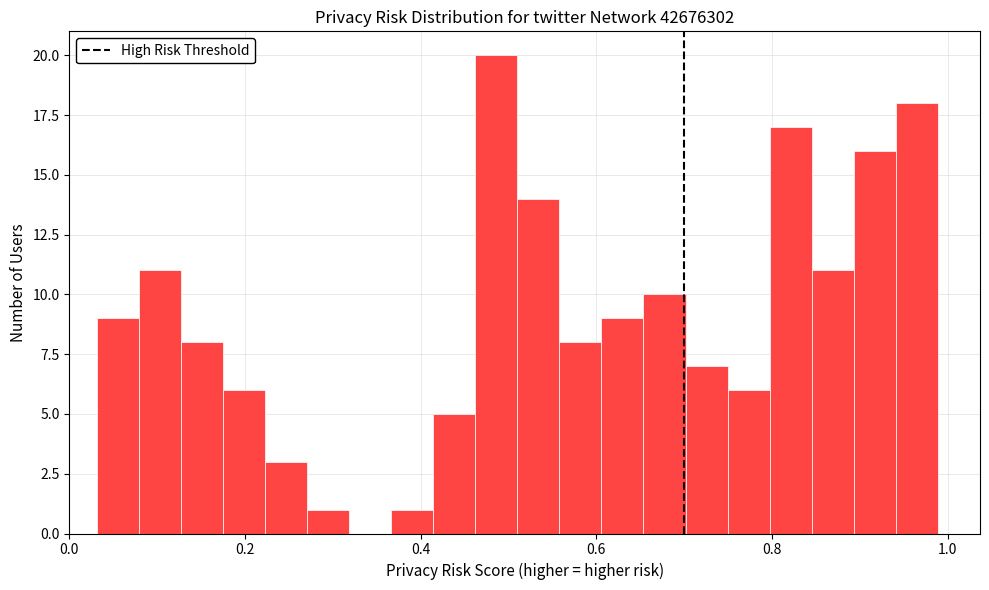

Read against the x-axis, roughly where is the centre of the tallest bar?

0.48